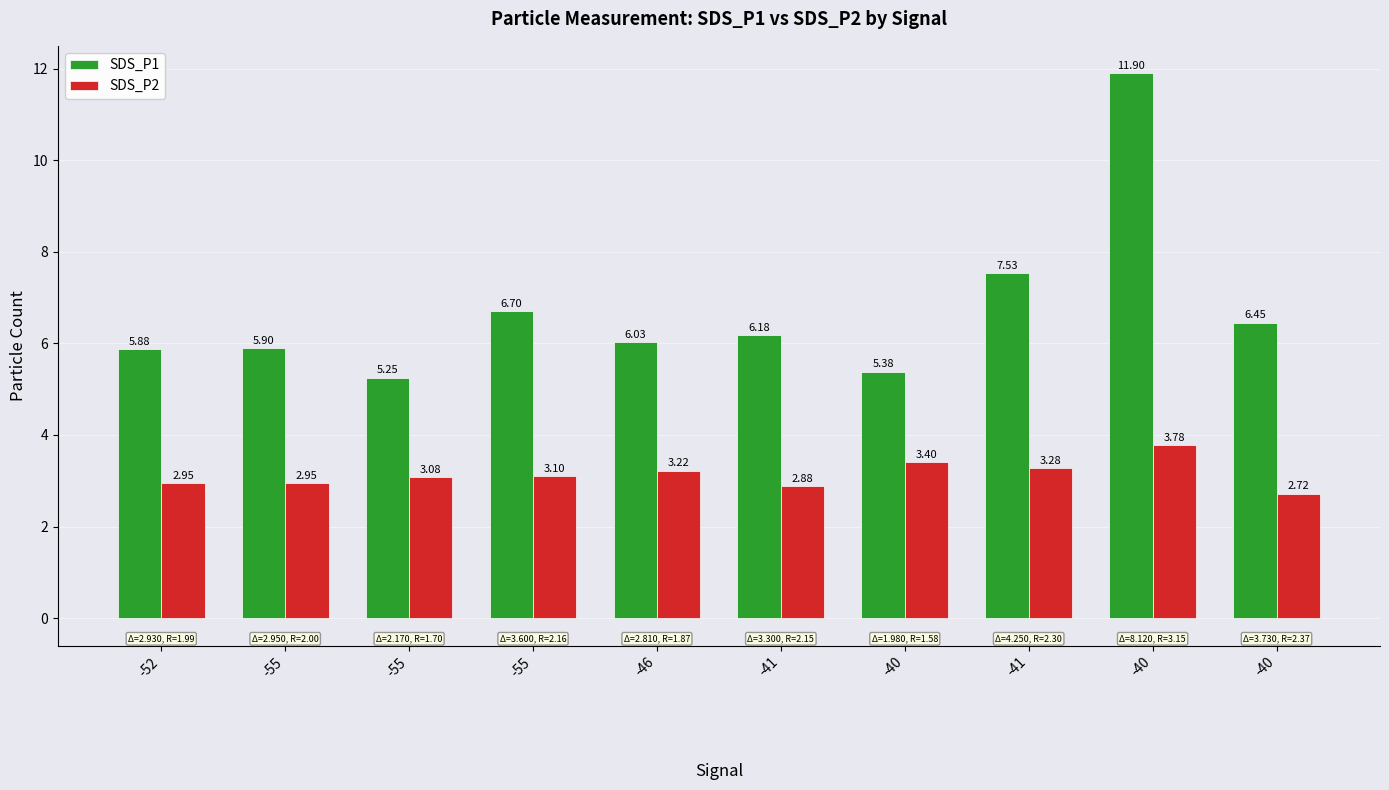

What are all the series names shown in the legend?

SDS_P1, SDS_P2